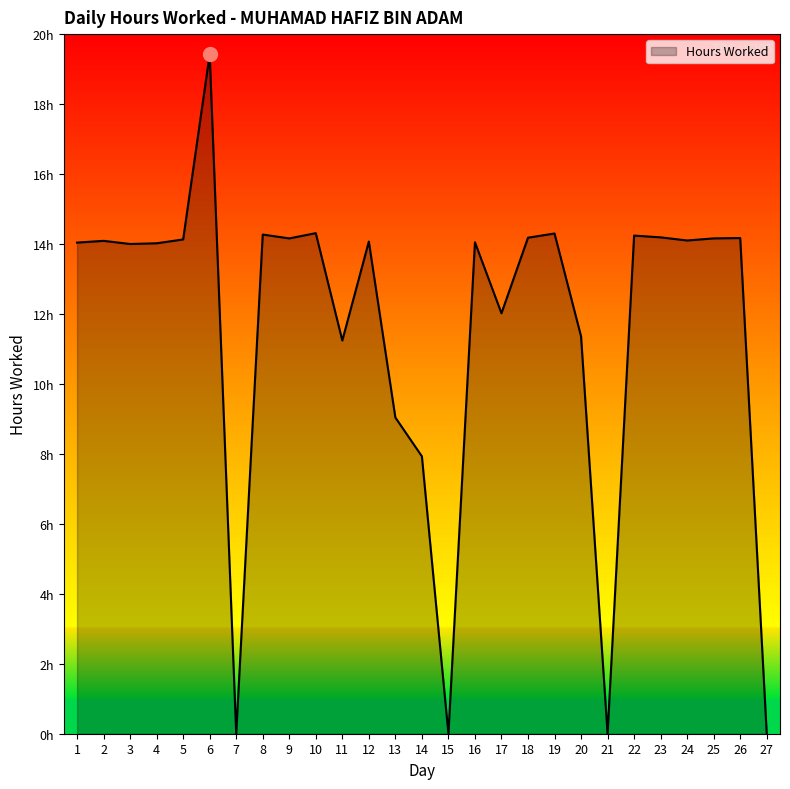

Reading right to left, list all the values displayed in this chart.

0.0	14.2	14.2	14.1	14.2	14.2	0.0	11.4	14.3	14.2	12.0	14.1	0.0	7.9	9.0	14.1	11.2	14.3	14.2	14.3	0.0	19.4	14.1	14.0	14.0	14.1	14.0